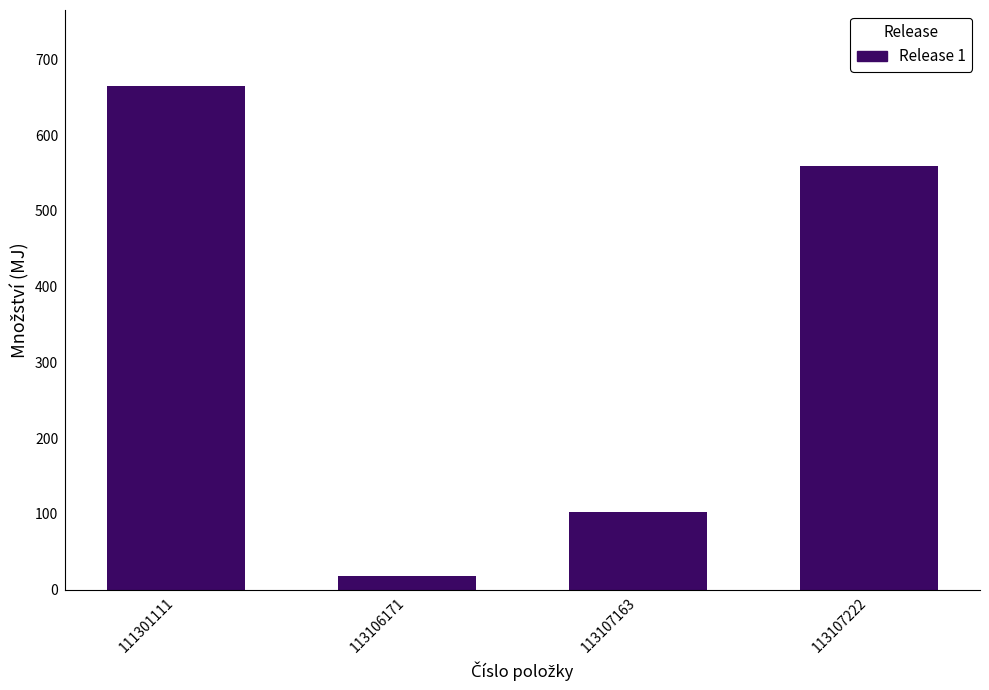

Reading left to right, list all the values displayed in this chart.

665.6	17.6	102.7	559.0